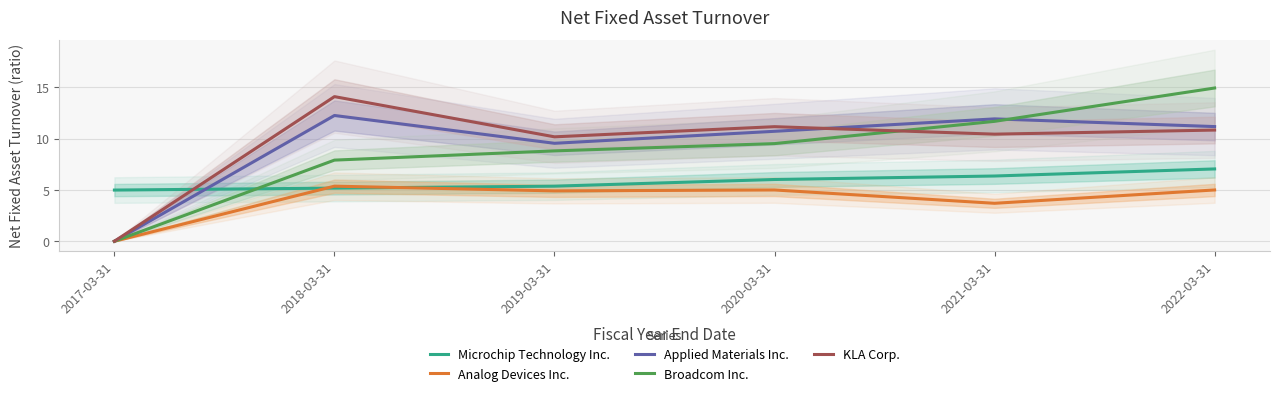

What is the approximate value of Microchip Technology Inc. at 2018-03-31?

5.2